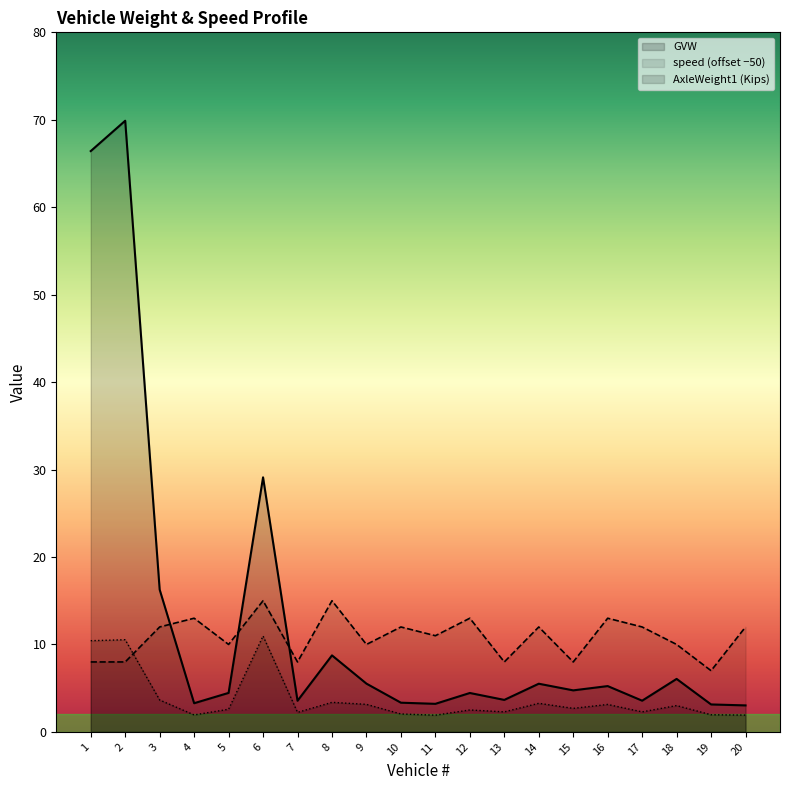

In GVW, how many points are higher than both neighbors (excluding endpoints)?

7